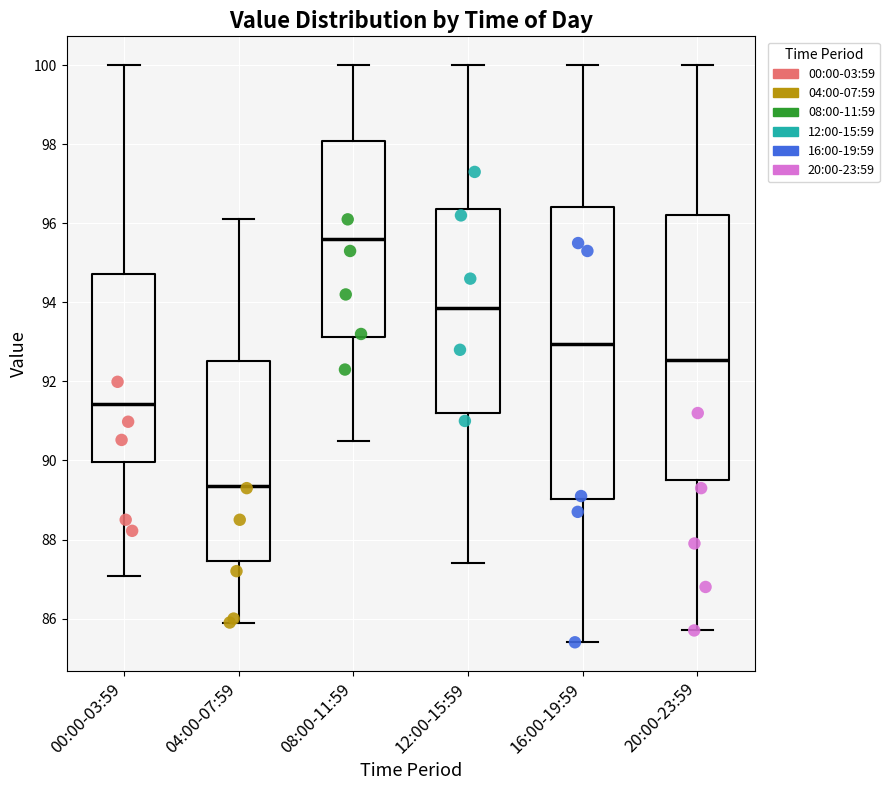

Which box has the highest median line?

08:00-11:59